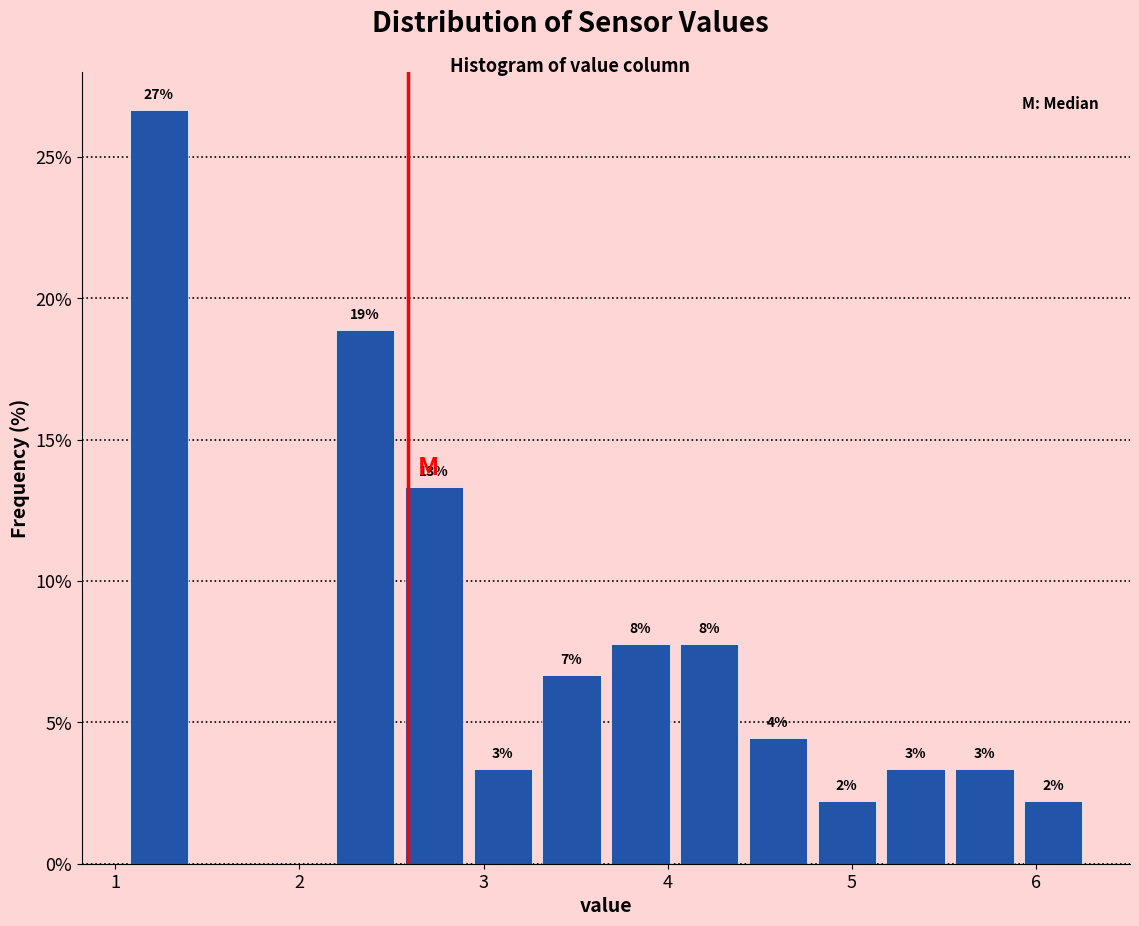

Read against the x-axis, roughly where is the centre of the tallest bar?

1.2